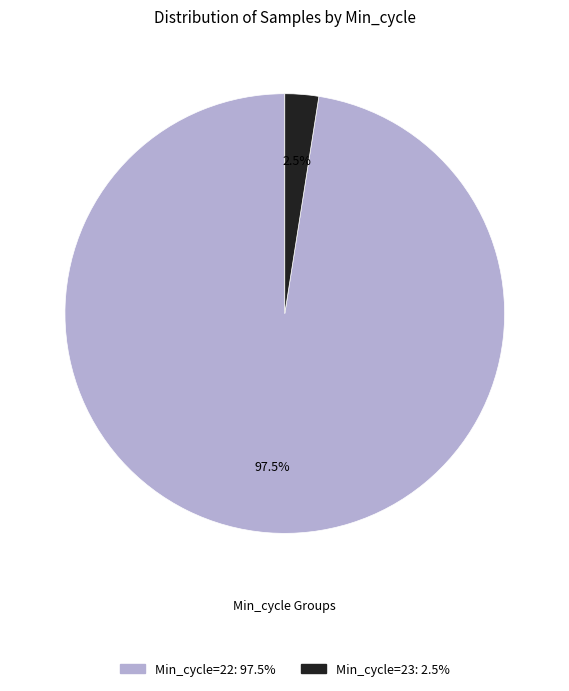

Does any single category account for the majority?

Yes